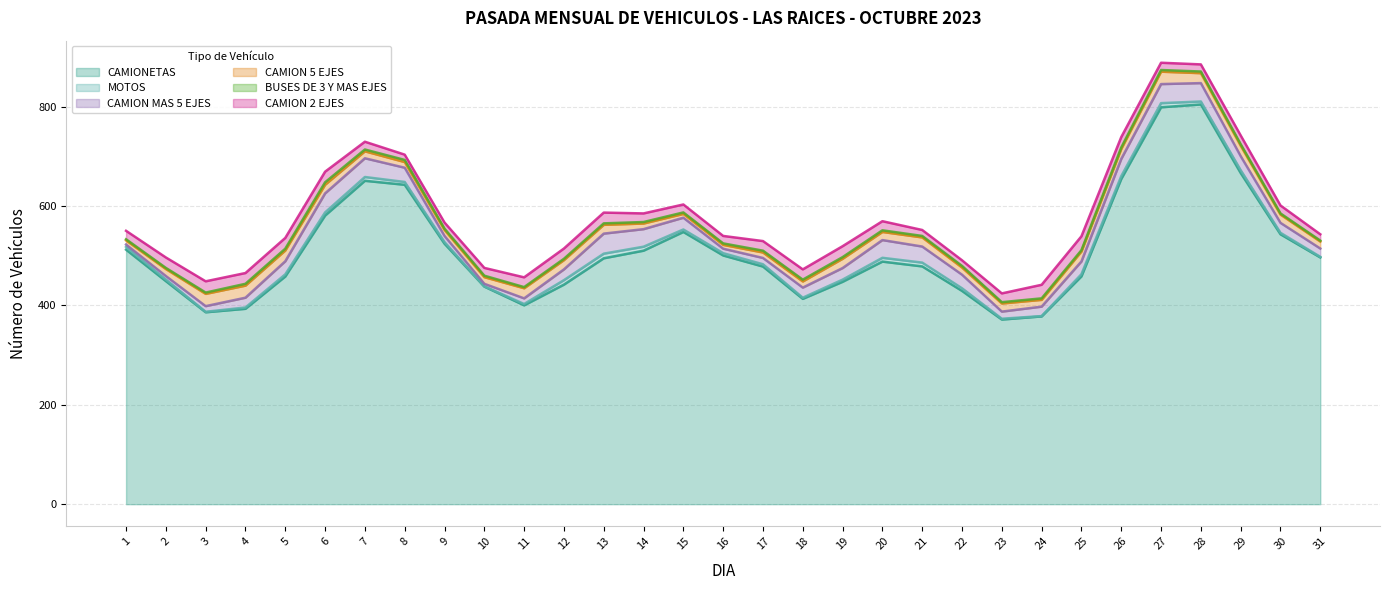

Which series has the widest spread of values?

CAMIONETAS